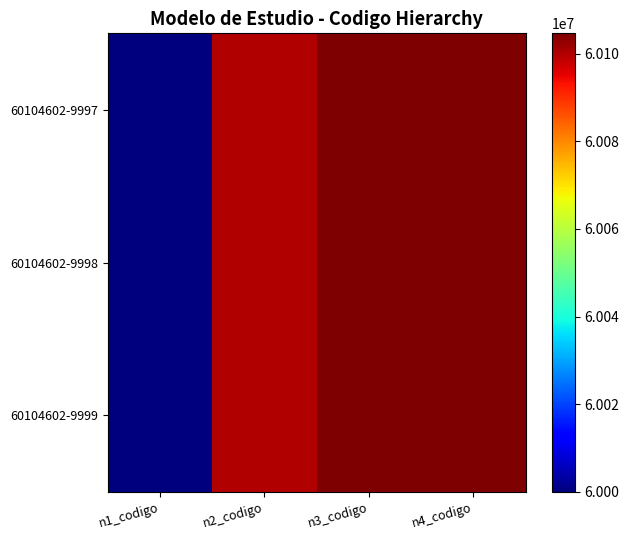

Reading left to right, what are all the values shown in this chart?

60104602-9997: n1_codigo=60000000	n2_codigo=60100000	n3_codigo=60104600	n4_codigo=60104602
60104602-9998: n1_codigo=60000000	n2_codigo=60100000	n3_codigo=60104600	n4_codigo=60104602
60104602-9999: n1_codigo=60000000	n2_codigo=60100000	n3_codigo=60104600	n4_codigo=60104602